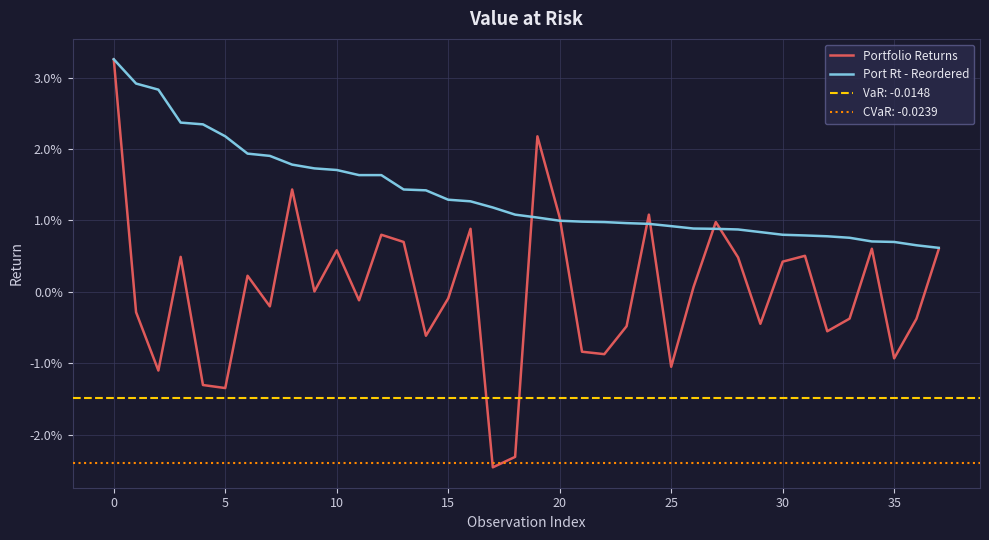

Which has a higher value, 36 or 29?

36